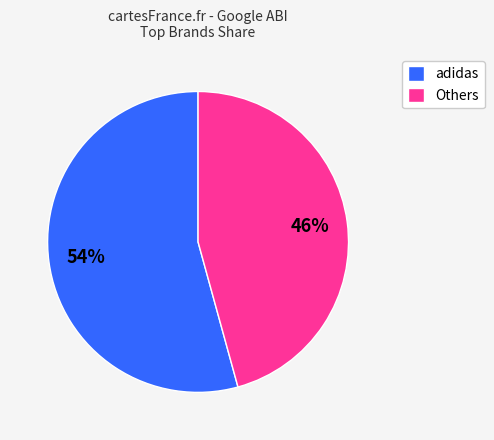

Combined, do Others and adidas account for over 50%?

Yes